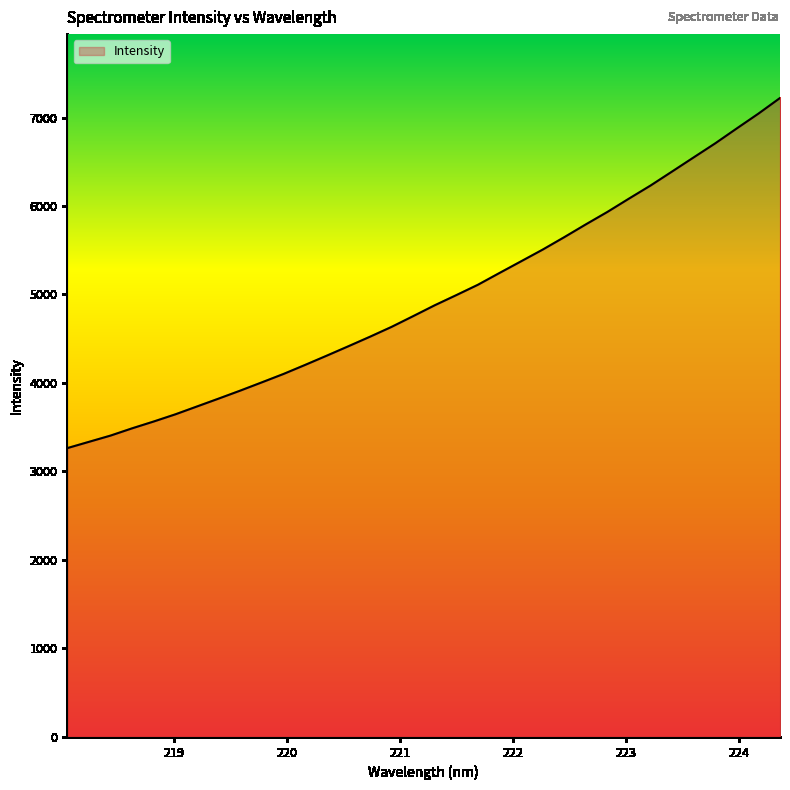

Does the chart display data point markers on the line(s)?

No